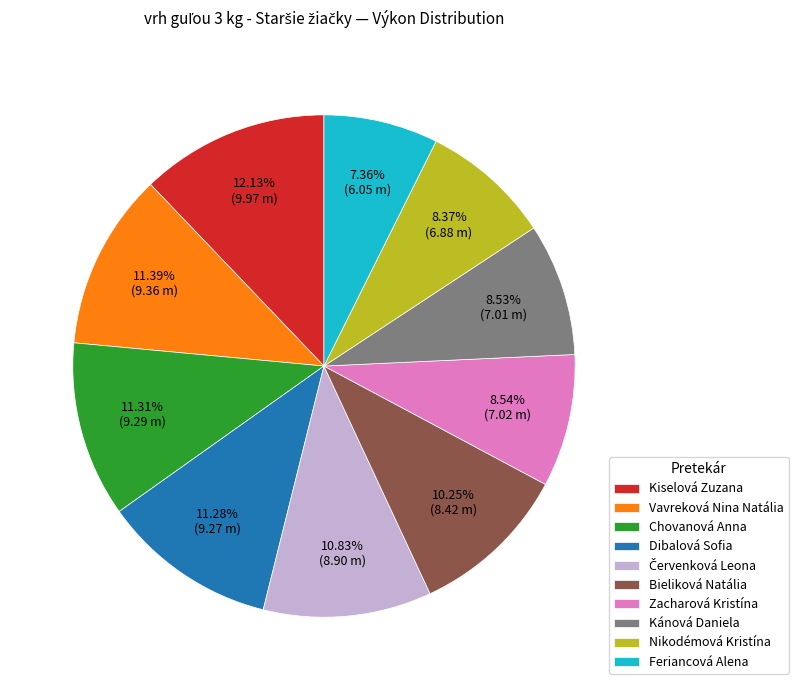

To the nearest percent, what is the combined percentage of Vavreková Nina Natália and Zacharová Kristína?

20%